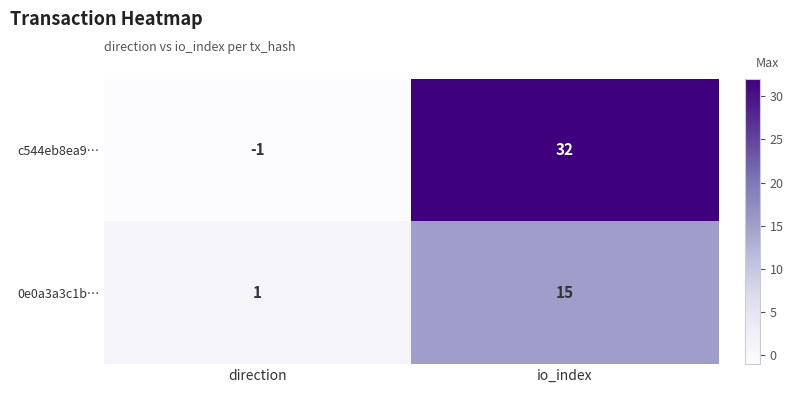

At which label is 0e0a3a3c1b… closest to 8?

direction